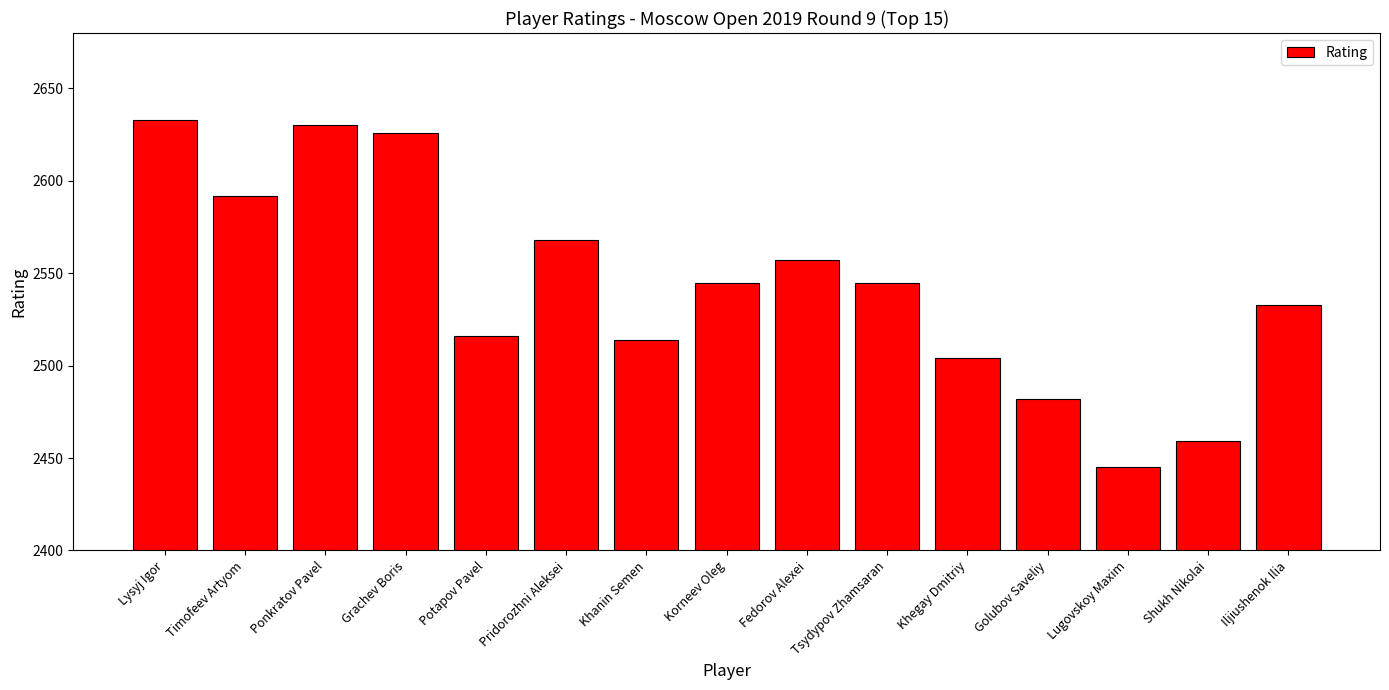

What is the smallest value displayed?

2445